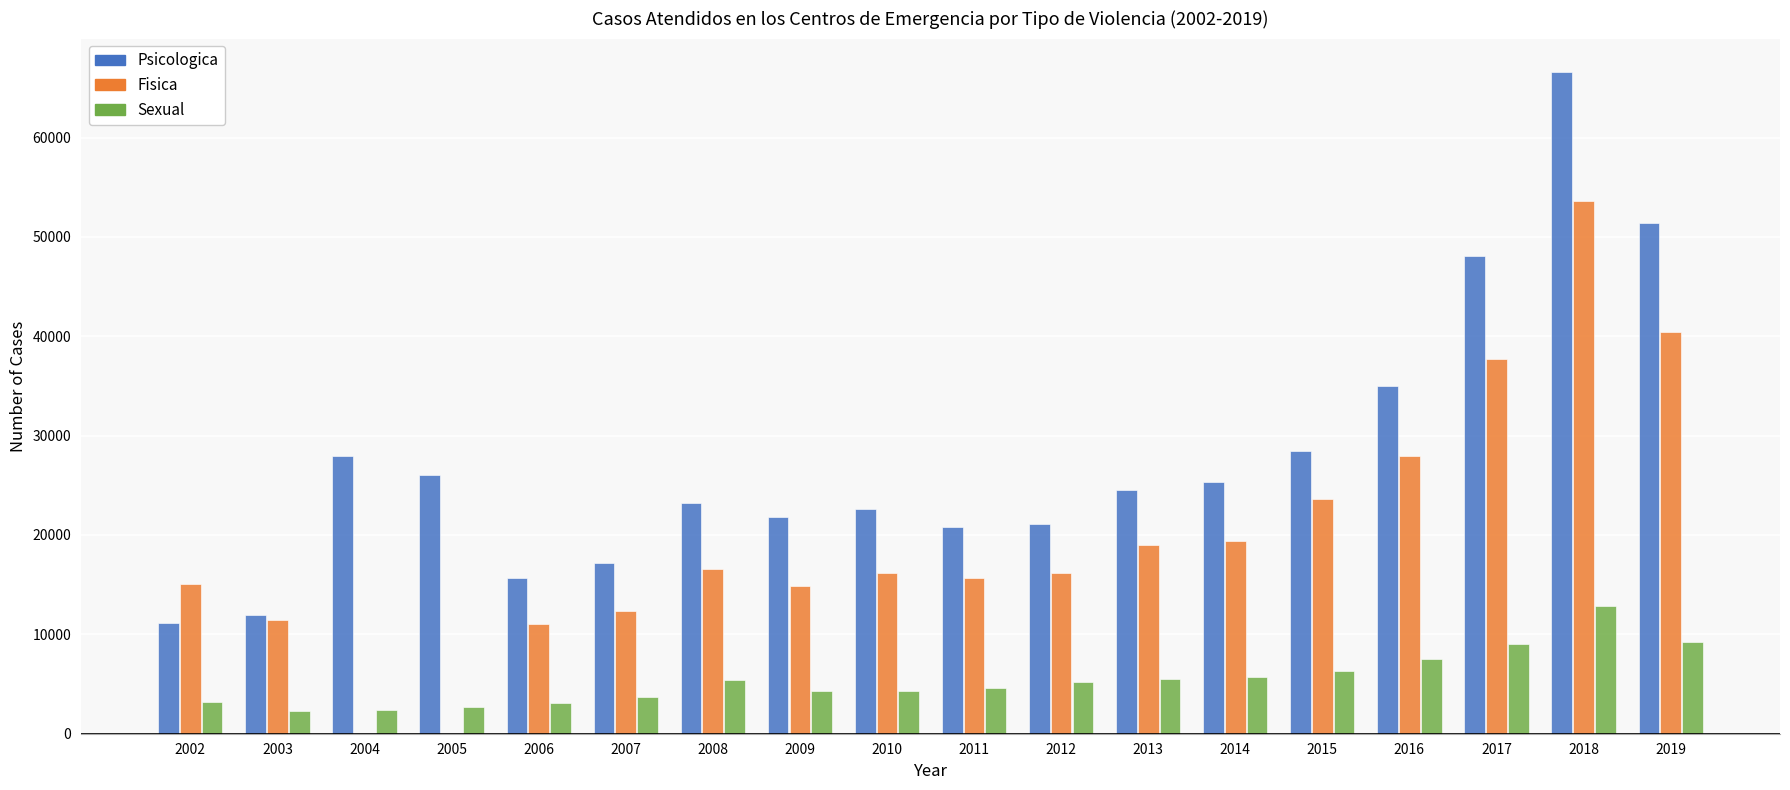

At which category is the sum across all series the highest?

2018